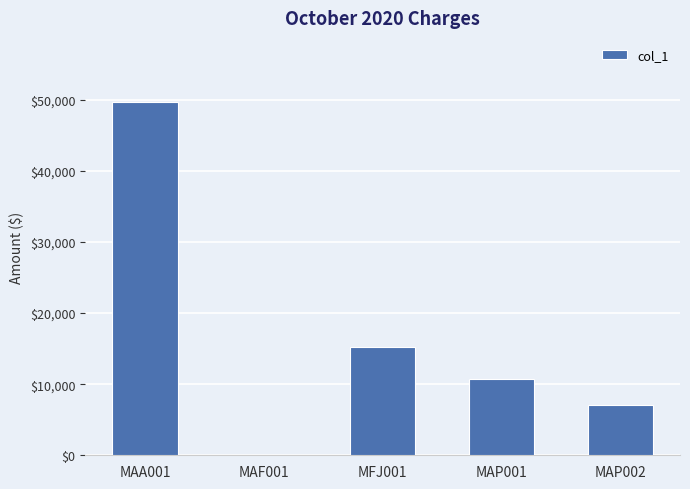

What is the sum of the values at MAF001 and MAP001?

10713.3